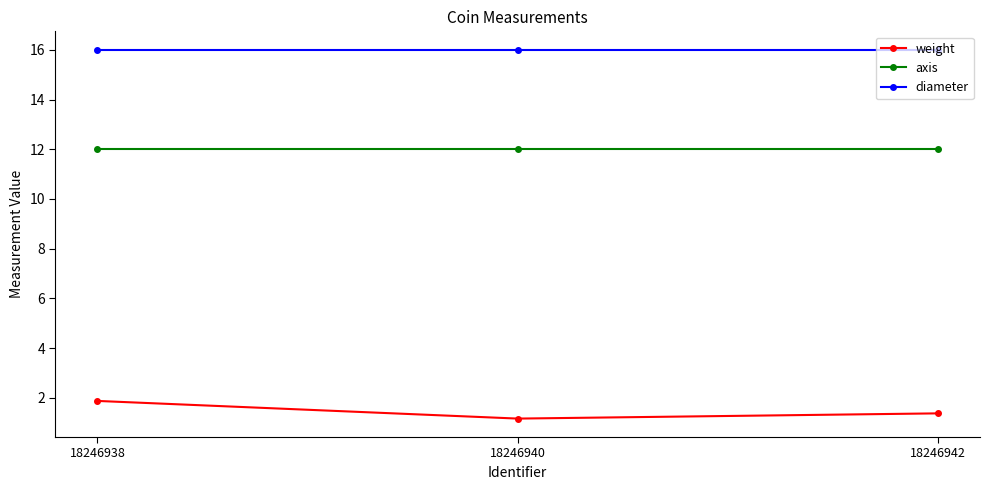

What is the sum of the diameter values at 18246938 and 18246942?

32.0